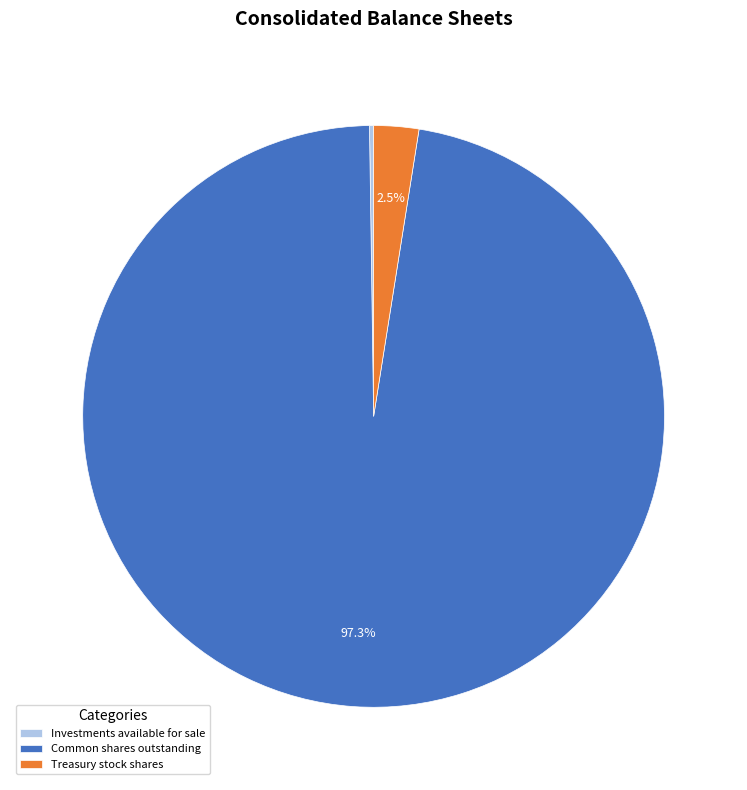

What is the ratio of the value at Common shares outstanding to the value at Treasury stock shares?

38.9